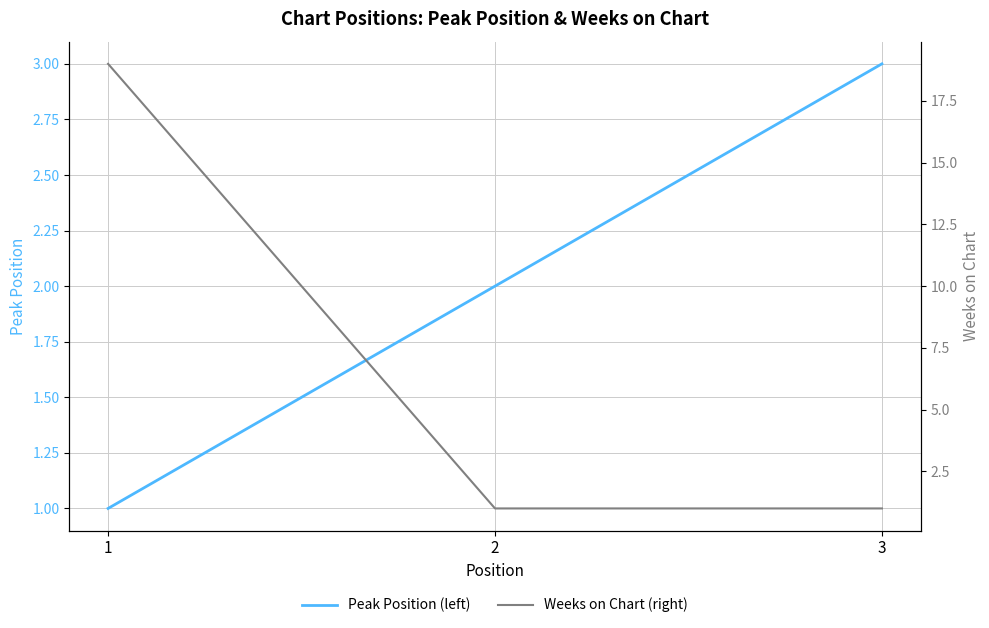

What is the sum of all Weeks on Chart (right) values?

21